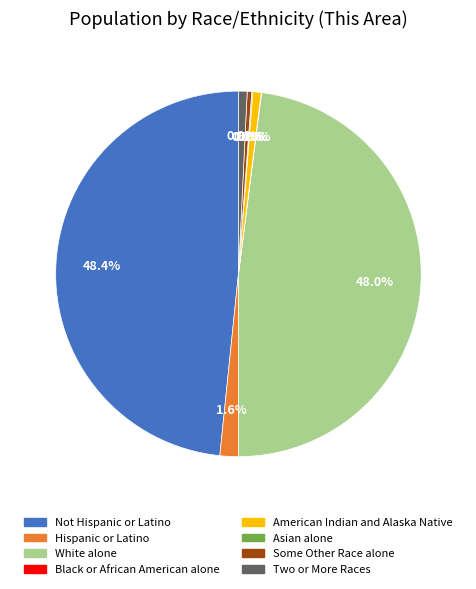

Does any single category account for the majority?

No